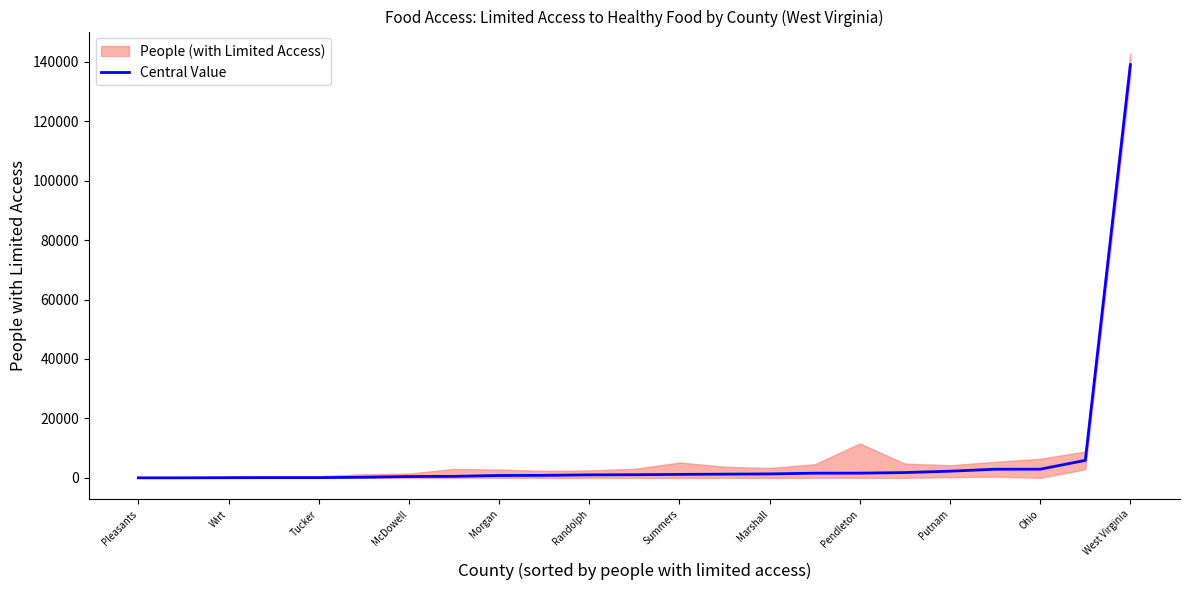

What is the maximum value shown in the chart?

139050